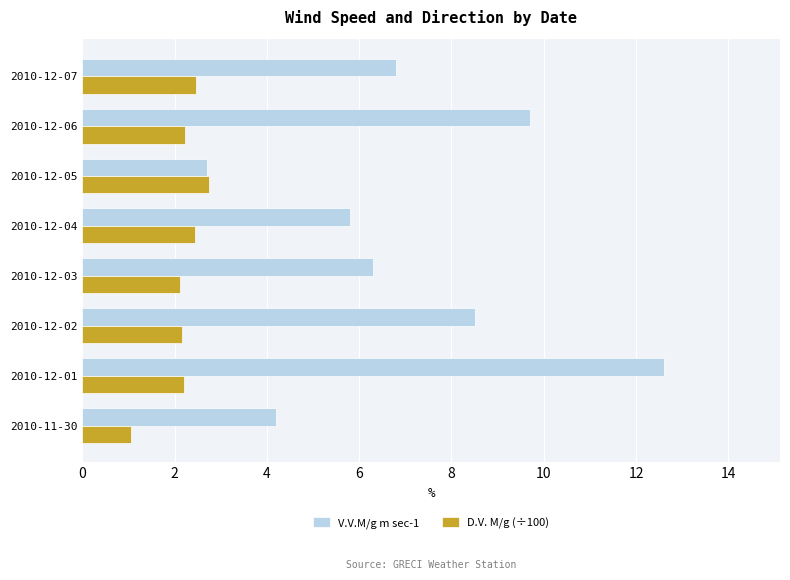

At which category is the sum across all series the highest?

2010-12-01